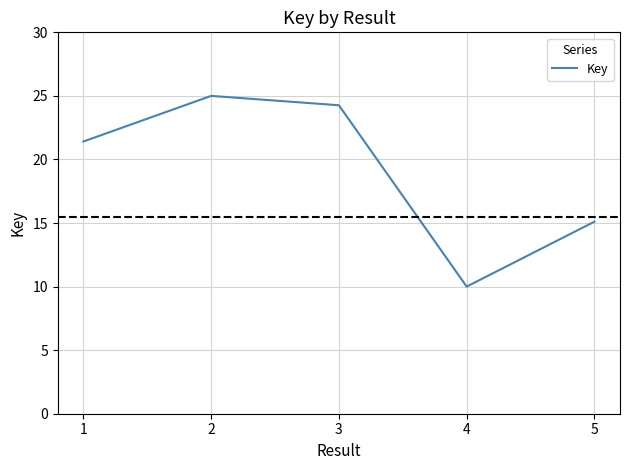

Count the number of data series in this chart.

1